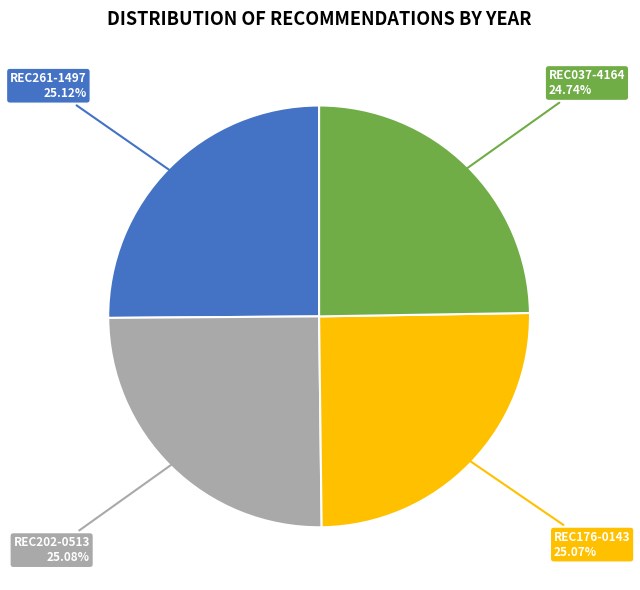

Does REC037-4164 account for over 50% of the chart?

No